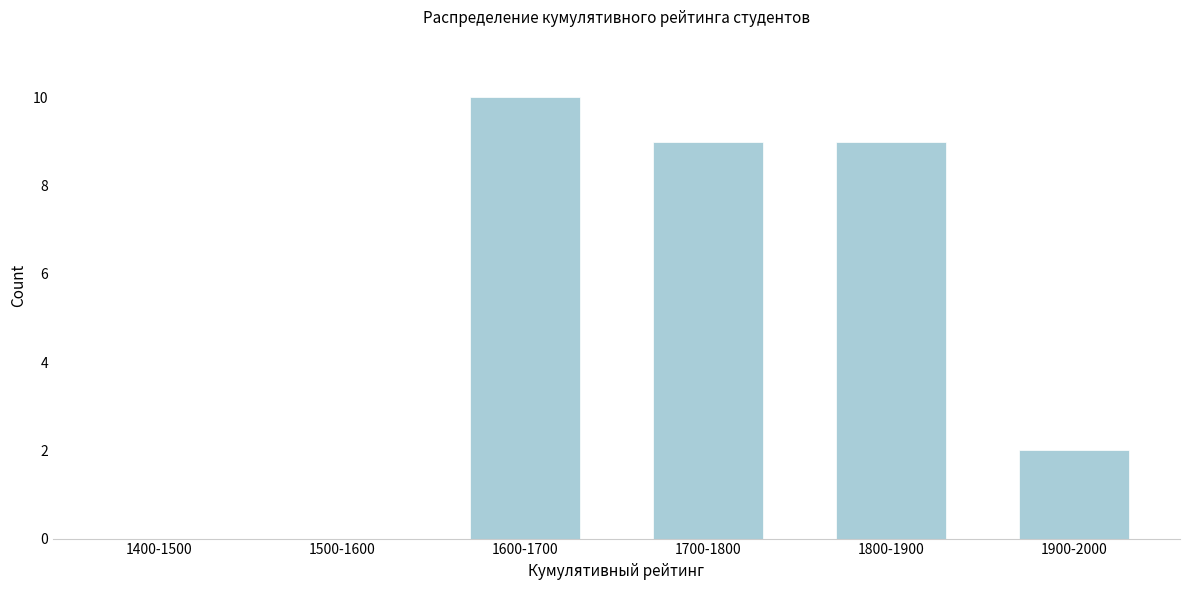

Reading left to right, what are all the values shown in this chart?

1400-1500=0	1500-1600=0	1600-1700=10	1700-1800=9	1800-1900=9	1900-2000=2